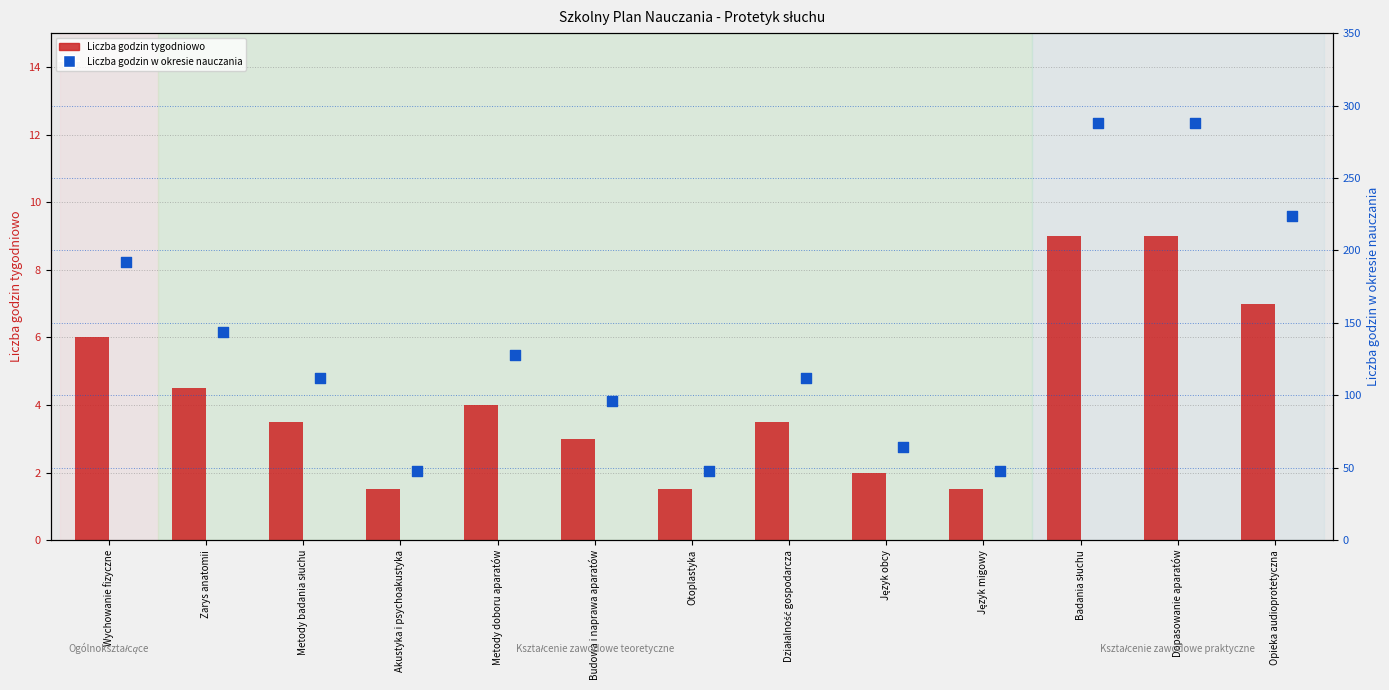

Which series has the largest Y range (max minus min)?

Liczba godzin w okresie nauczania